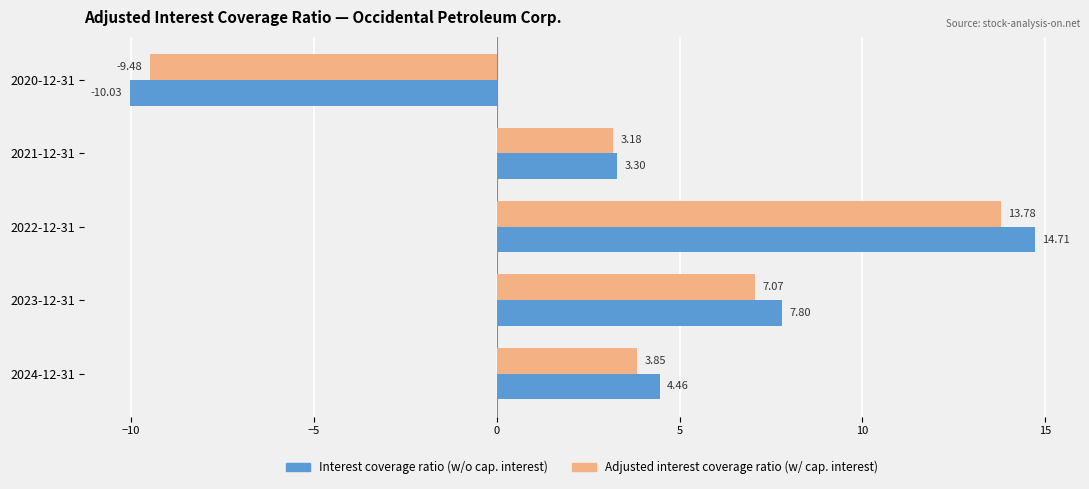

What is the difference between the highest and lowest values at 2022-12-31?

0.9